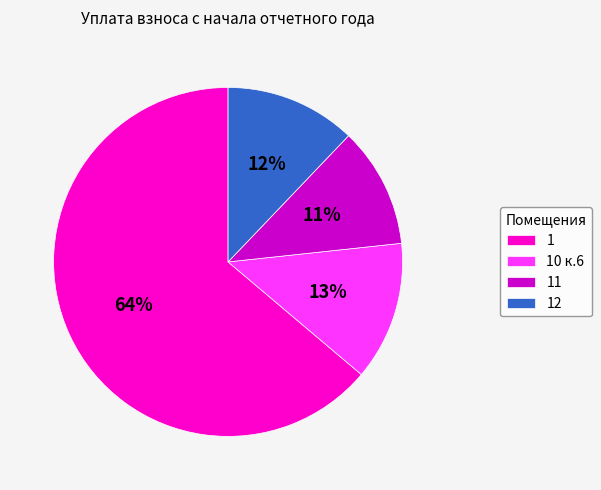

Do 12 and 1 together represent more than half of the pie?

Yes